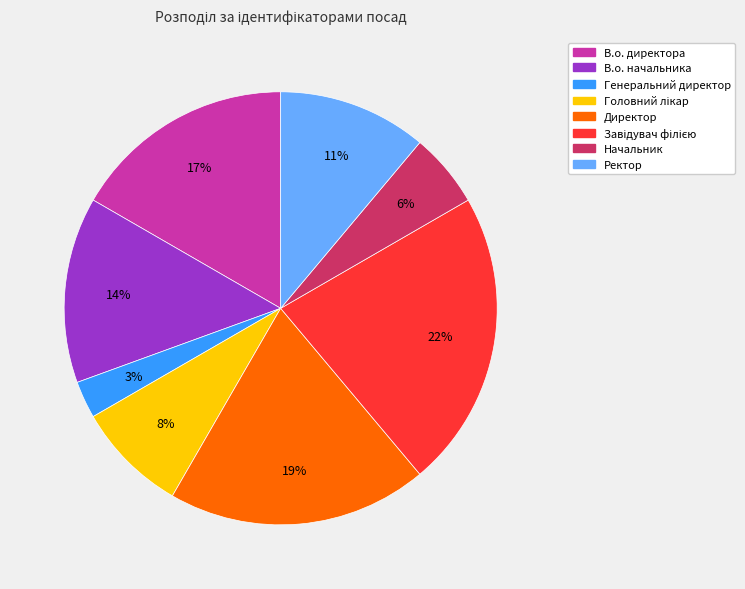

True or false: Директор accounts for 11% of the total.

False